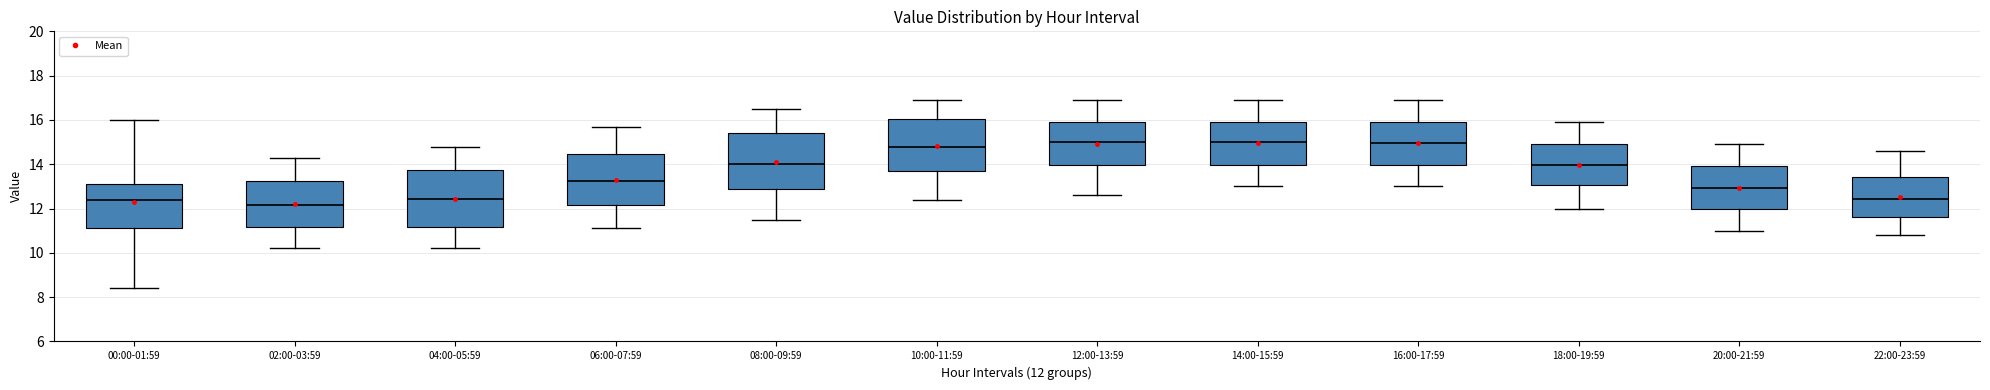

Reading left to right, read every box against the y-axis: the position of its median line, the range the box covers, and the ends of its whiskers. The values are not printed on the chart, so give them approximately, as read against the axis.

00:00-01:59: median 12.4, box 11.2 to 13.2, whiskers 8.4 to 16.0
02:00-03:59: median 12.2, box 11.2 to 13.2, whiskers 10.2 to 14.4
04:00-05:59: median 12.4, box 11.2 to 13.8, whiskers 10.2 to 14.8
06:00-07:59: median 13.2, box 12.2 to 14.4, whiskers 11.2 to 15.8
08:00-09:59: median 14.0, box 12.8 to 15.4, whiskers 11.6 to 16.6
10:00-11:59: median 14.8, box 13.6 to 16.0, whiskers 12.4 to 17.0
12:00-13:59: median 15.0, box 14.0 to 16.0, whiskers 12.6 to 17.0
14:00-15:59: median 15.0, box 14.0 to 16.0, whiskers 13.0 to 17.0
16:00-17:59: median 15.0, box 14.0 to 16.0, whiskers 13.0 to 17.0
18:00-19:59: median 14.0, box 13.0 to 15.0, whiskers 12.0 to 16.0
20:00-21:59: median 13.0, box 12.0 to 14.0, whiskers 11.0 to 15.0
22:00-23:59: median 12.4, box 11.6 to 13.4, whiskers 10.8 to 14.6